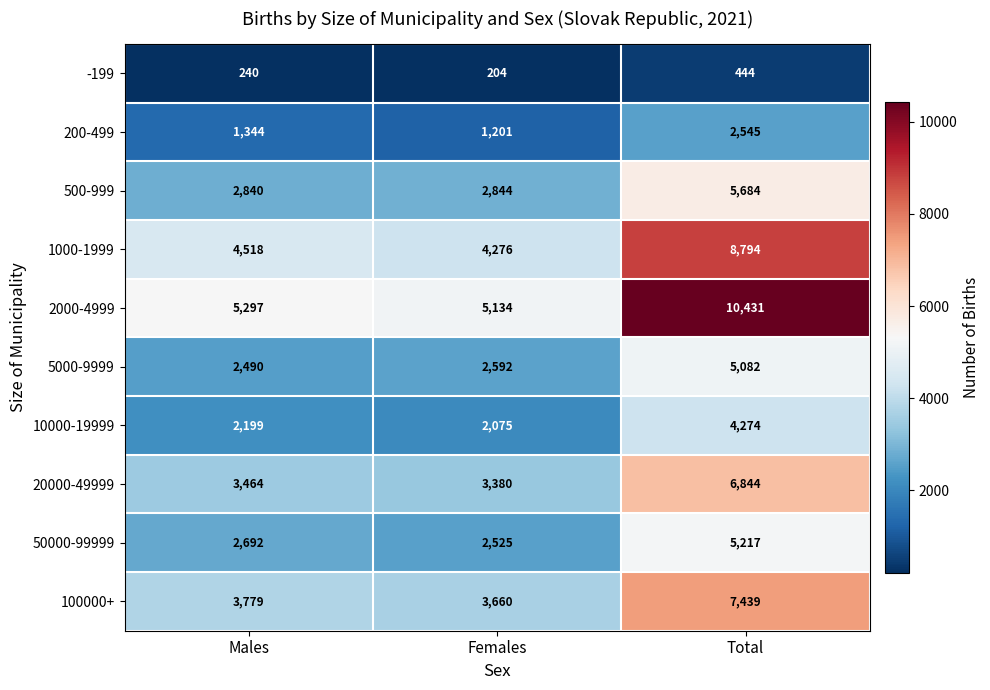

Reading left to right, what are all the values shown in this chart?

-199: 240	204	444
200-499: 1344	1201	2545
500-999: 2840	2844	5684
1000-1999: 4518	4276	8794
2000-4999: 5297	5134	10431
5000-9999: 2490	2592	5082
10000-19999: 2199	2075	4274
20000-49999: 3464	3380	6844
50000-99999: 2692	2525	5217
100000+: 3779	3660	7439